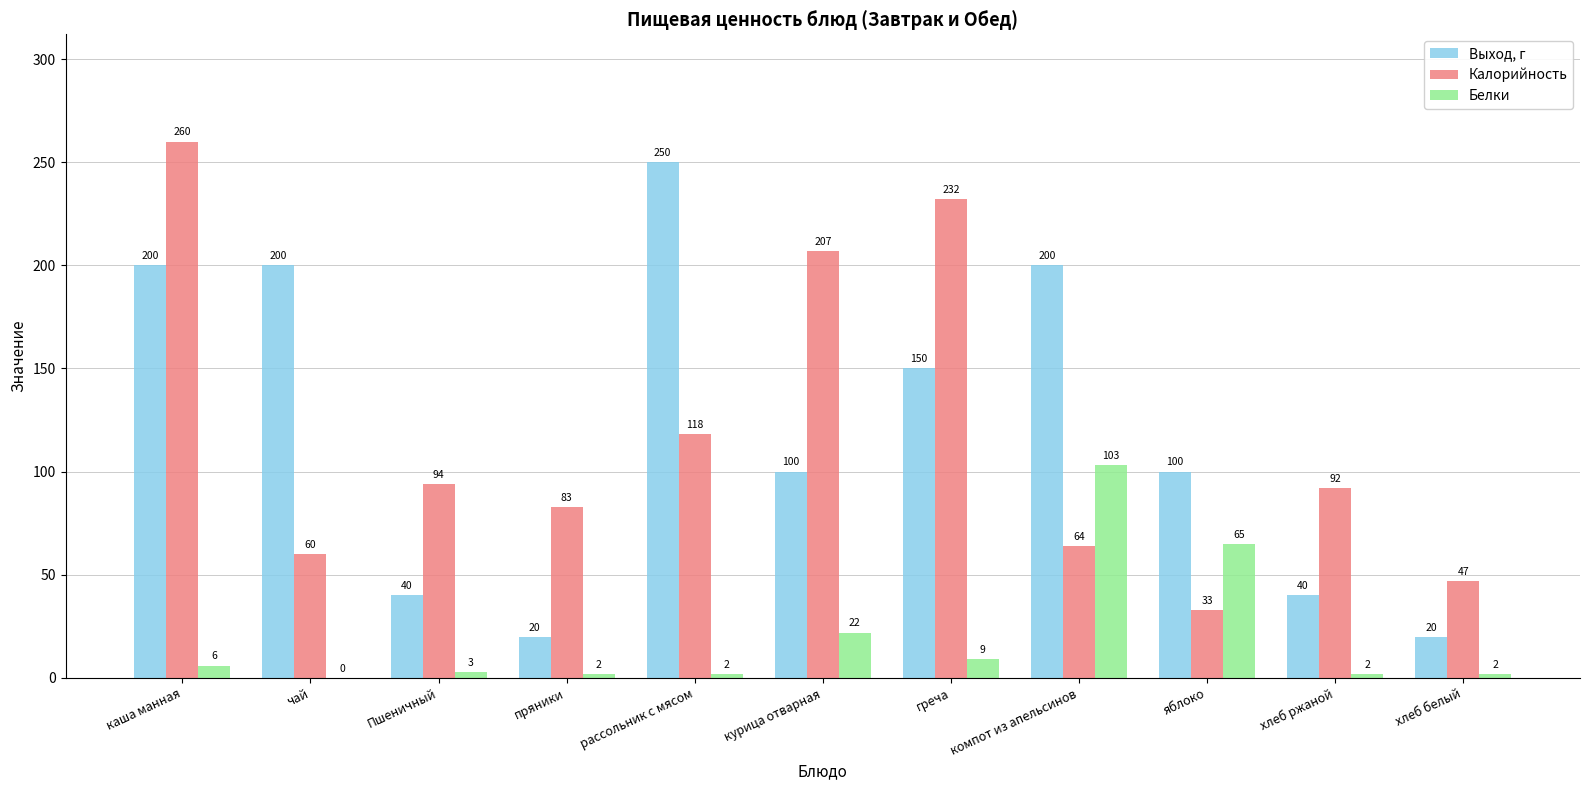

At which label does Выход, г first exceed 100?

каша манная